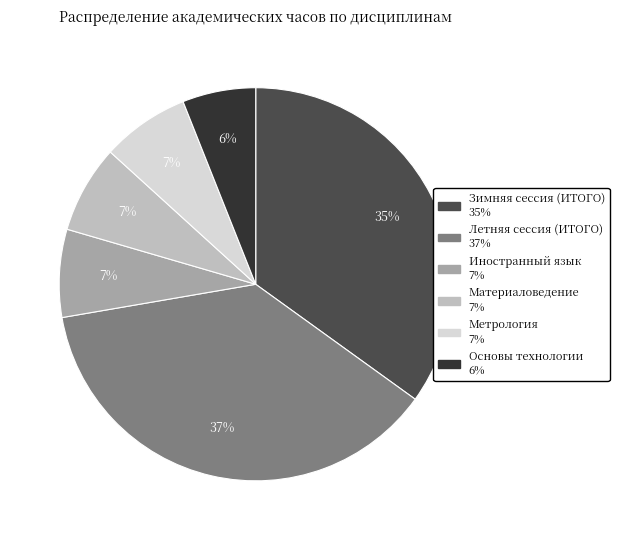

Combined, do Метрология and Материаловедение account for over 50%?

No